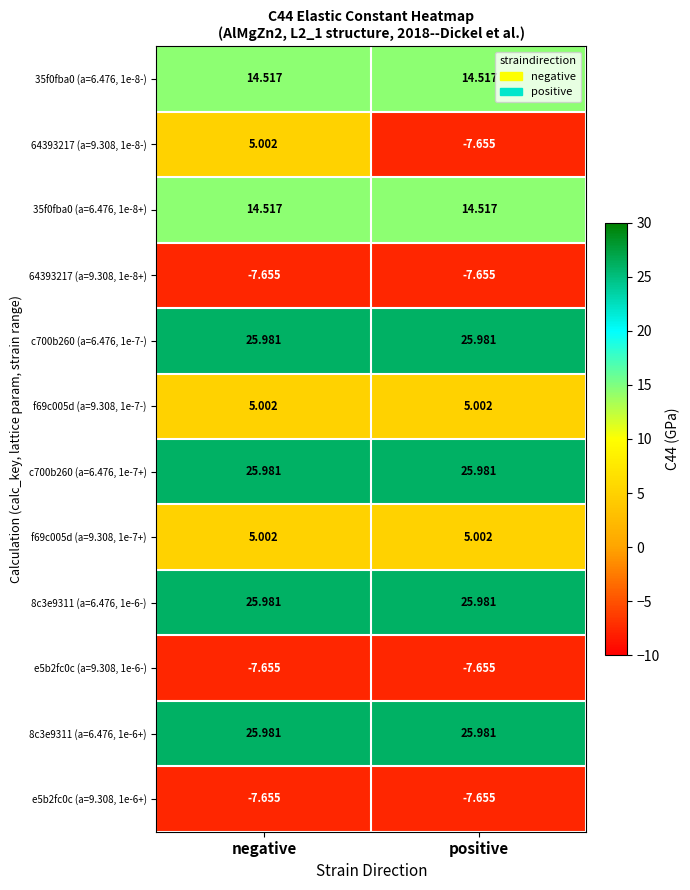

How many series are shown in this chart?

12